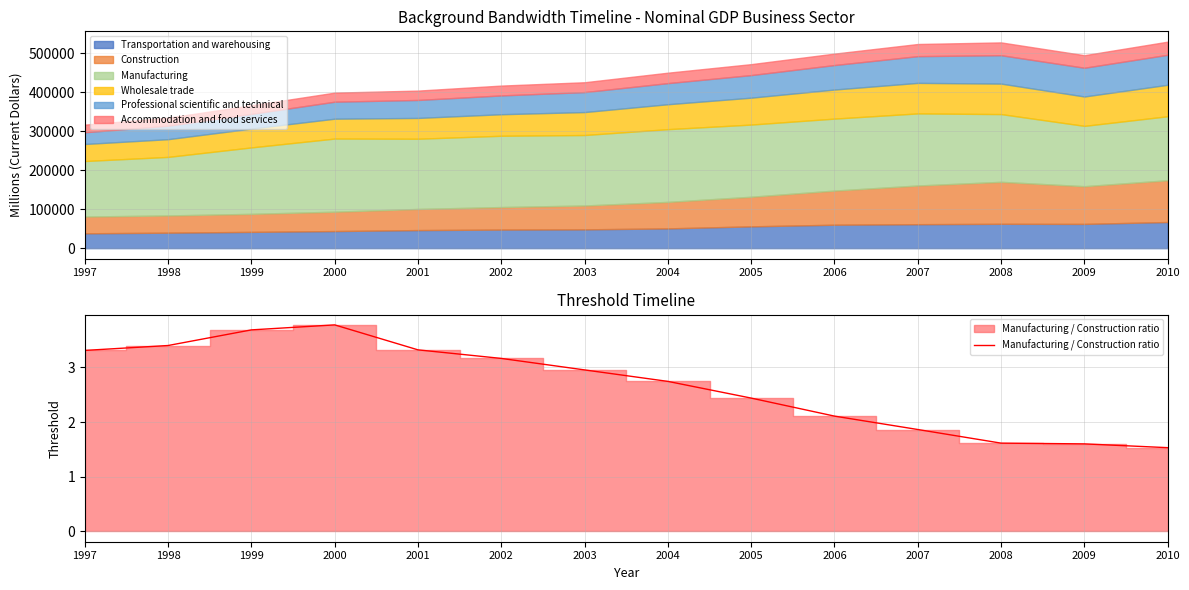

Where does the data first go above 2?

1997